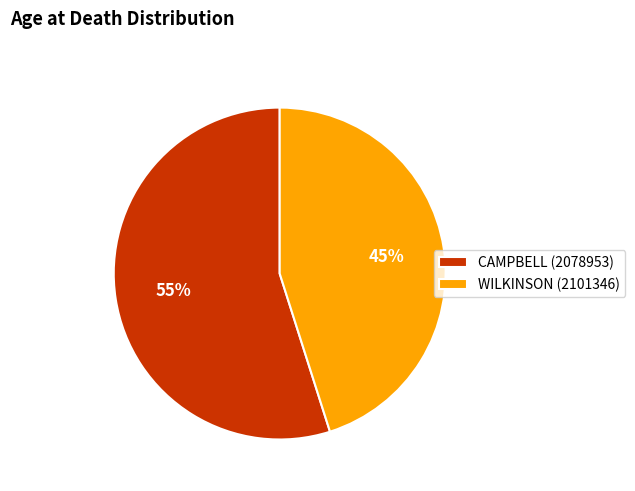

How many segments does this pie chart have?

2